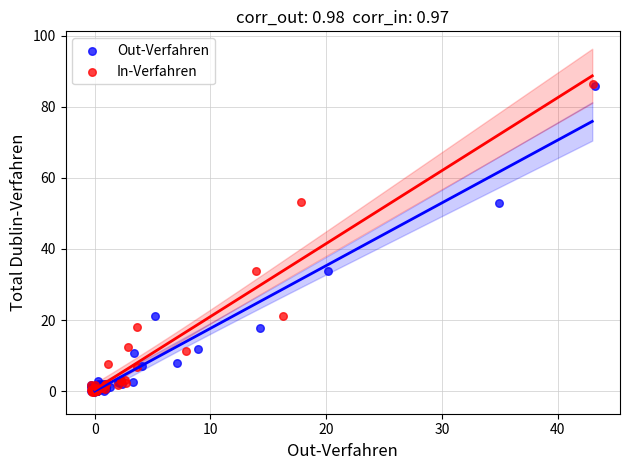

Which series has the widest spread of Y values?

In-Verfahren